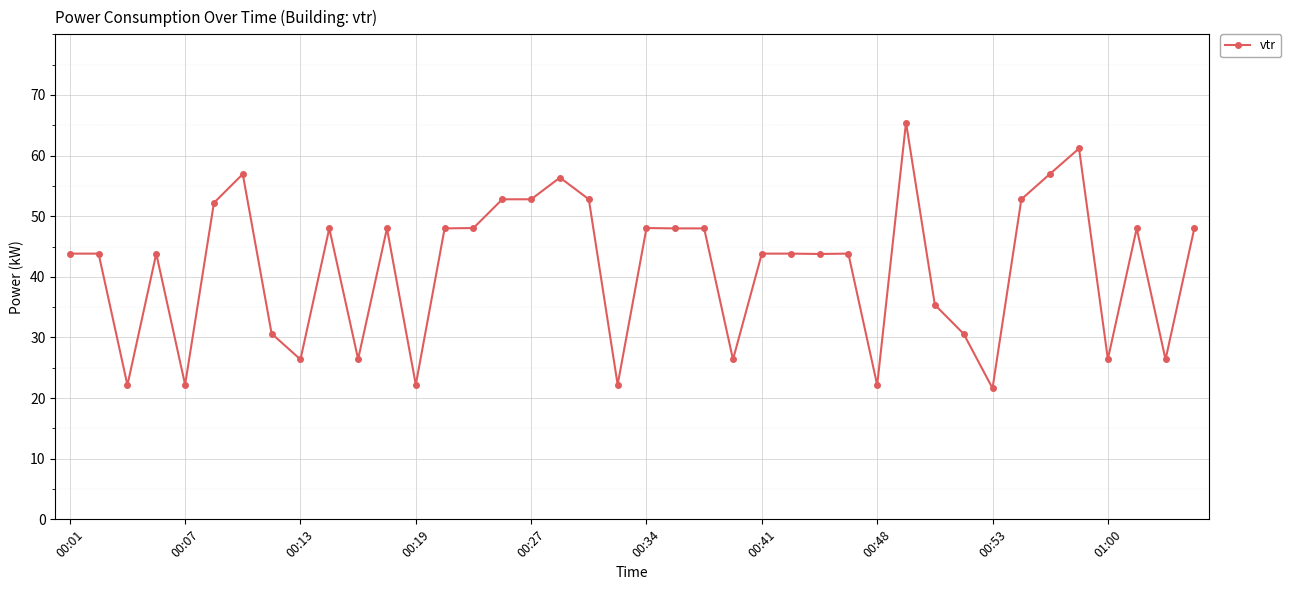

True or false: the data has more than 1 interior local peaks.

True